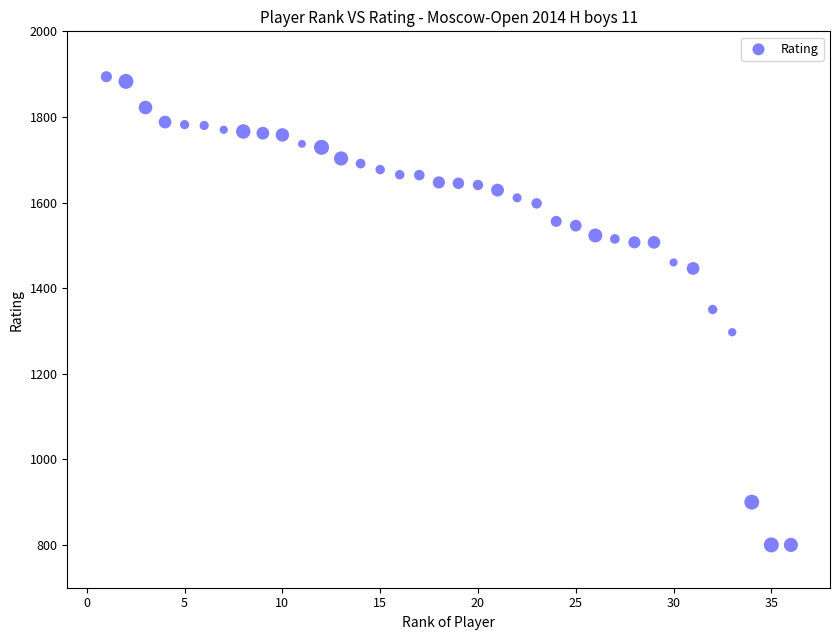

What is the range of Y values (max minus min)?

1094